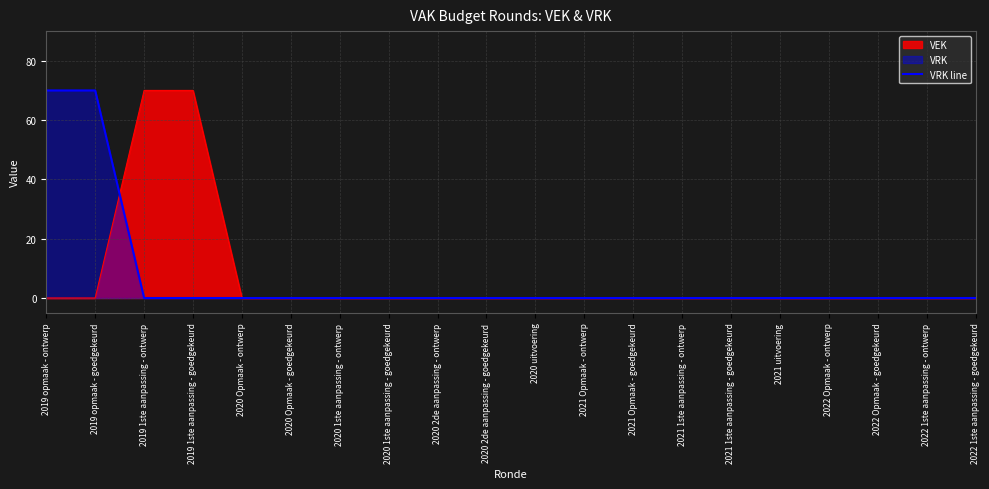

At which label is the value closest to 35?

2019 opmaak - ontwerp